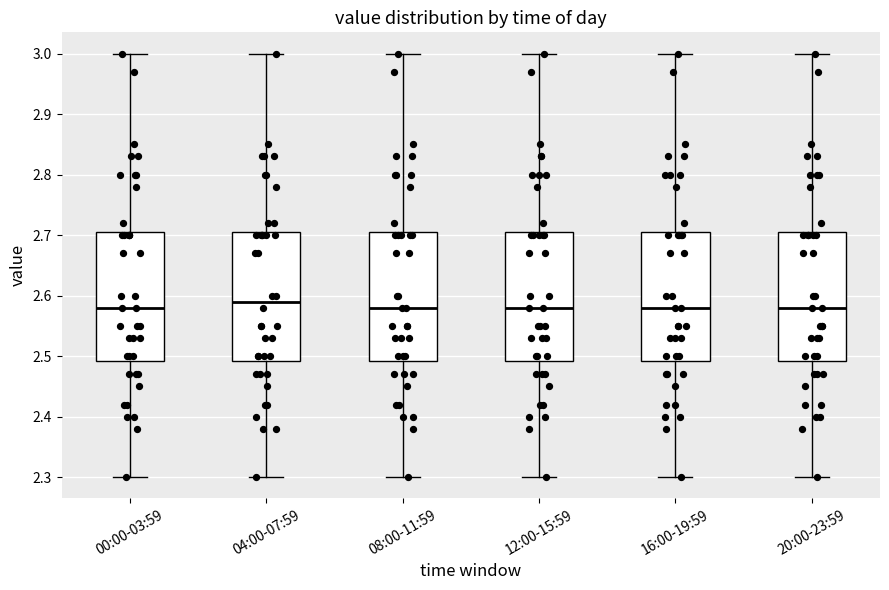

Reading left to right, transcribe this box plot: for each box, give where its median line is, the range the box spans, and where its two whiskers end, as read against the y-axis. The values are not printed on the chart, so give them approximately, as read against the axis.

00:00-03:59: median 2.58, box 2.49 to 2.71, whiskers 2.30 to 3.00
04:00-07:59: median 2.59, box 2.49 to 2.71, whiskers 2.30 to 3.00
08:00-11:59: median 2.58, box 2.49 to 2.71, whiskers 2.30 to 3.00
12:00-15:59: median 2.58, box 2.49 to 2.71, whiskers 2.30 to 3.00
16:00-19:59: median 2.58, box 2.49 to 2.71, whiskers 2.30 to 3.00
20:00-23:59: median 2.58, box 2.49 to 2.71, whiskers 2.30 to 3.00